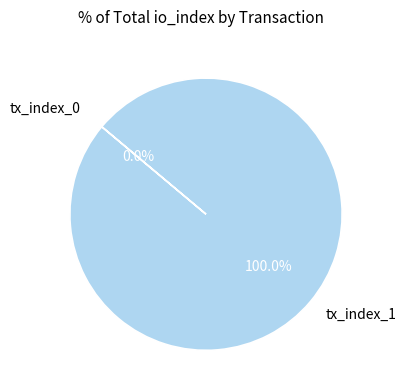

Which slice is the largest?

tx_index_1